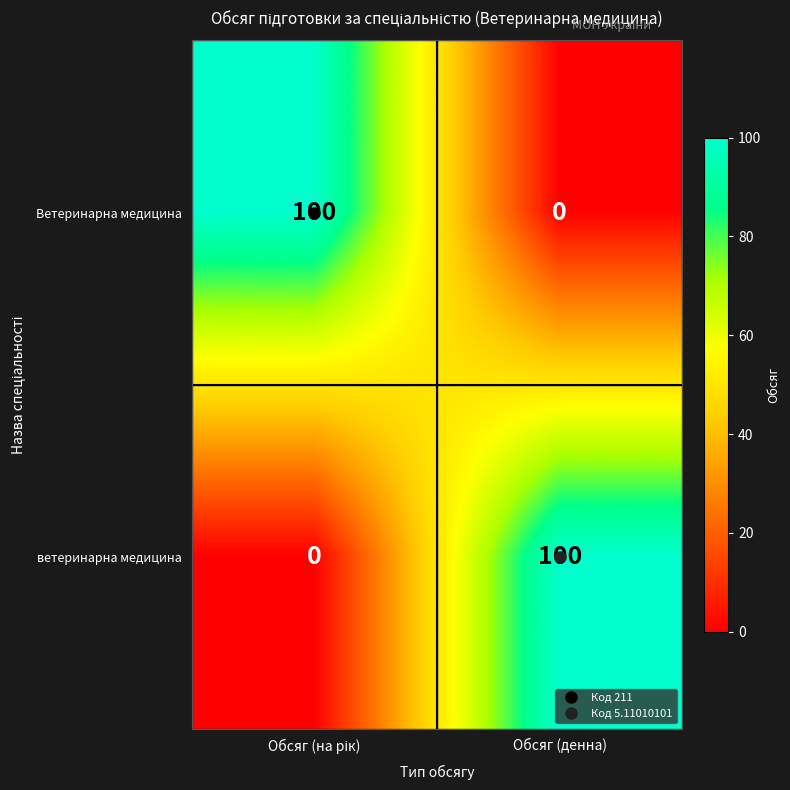

The value of ветеринарна медицина at Обсяг (денна) is 29. True or false?

False